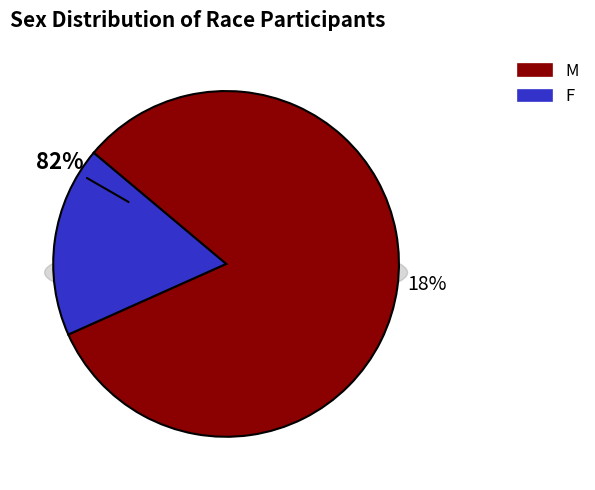

How many slices are in this pie chart?

2